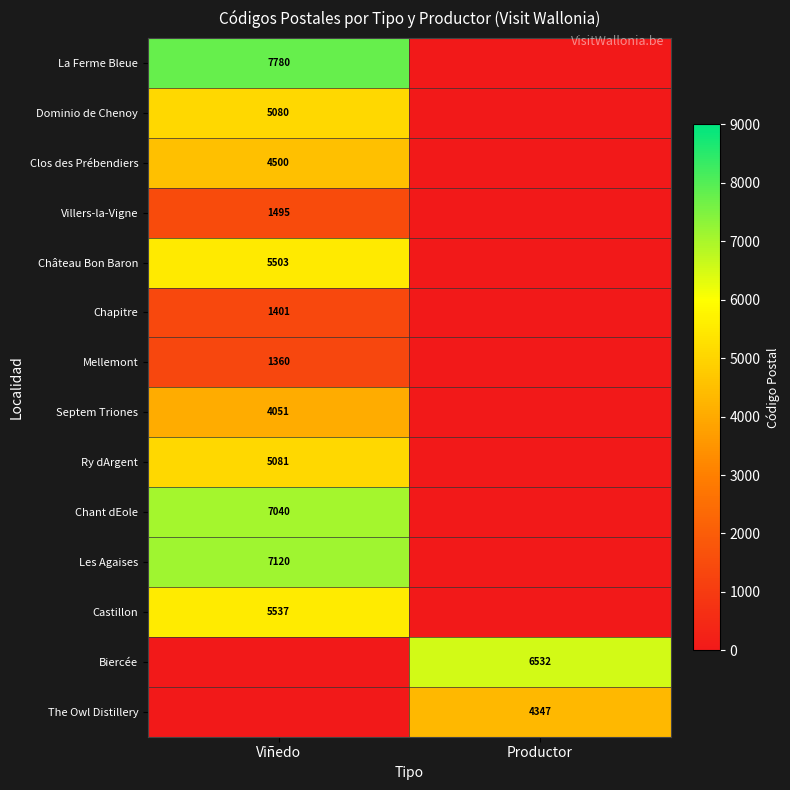

The Mellemont series shows 2068 at Viñedo. True or false?

False